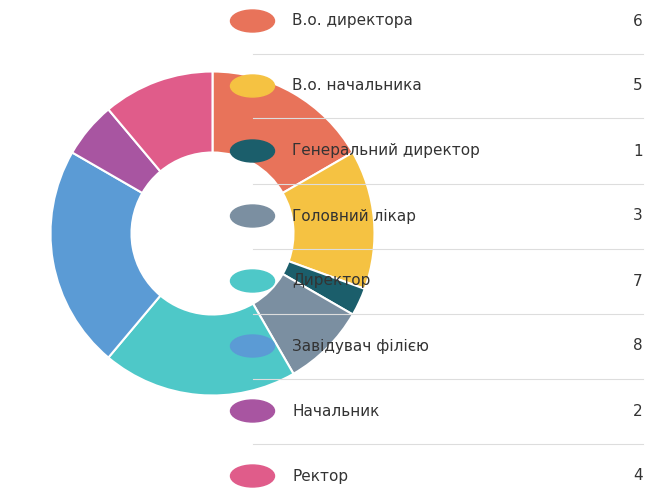

Is there a majority slice in this chart?

No